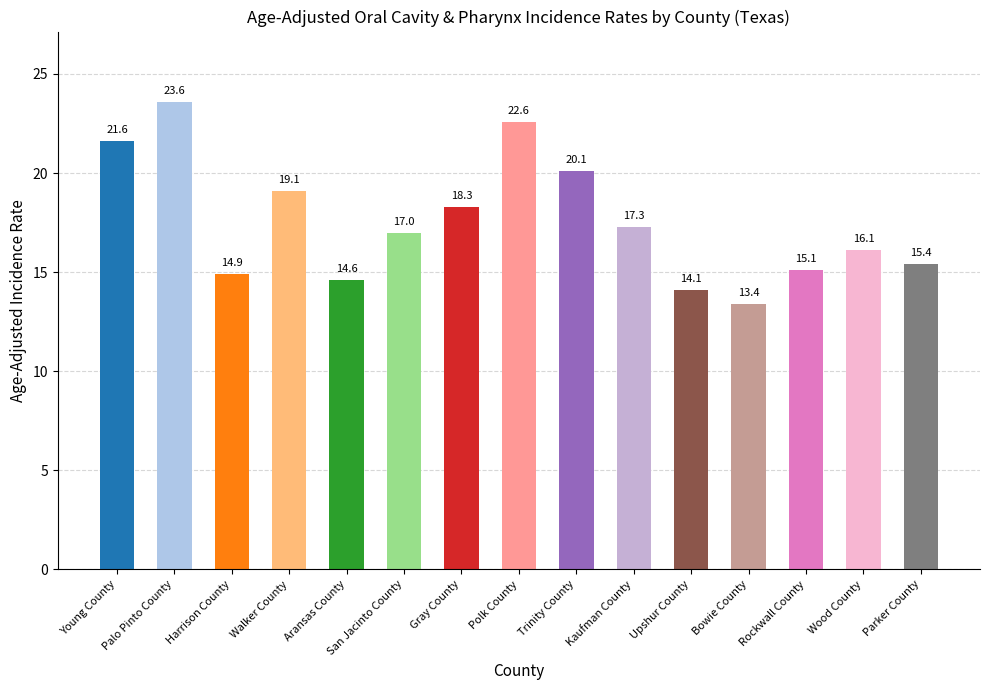

Does the chart contain any negative values?

No